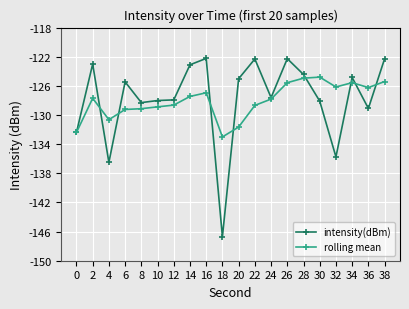

What is the total value across all series at 18?

-279.7